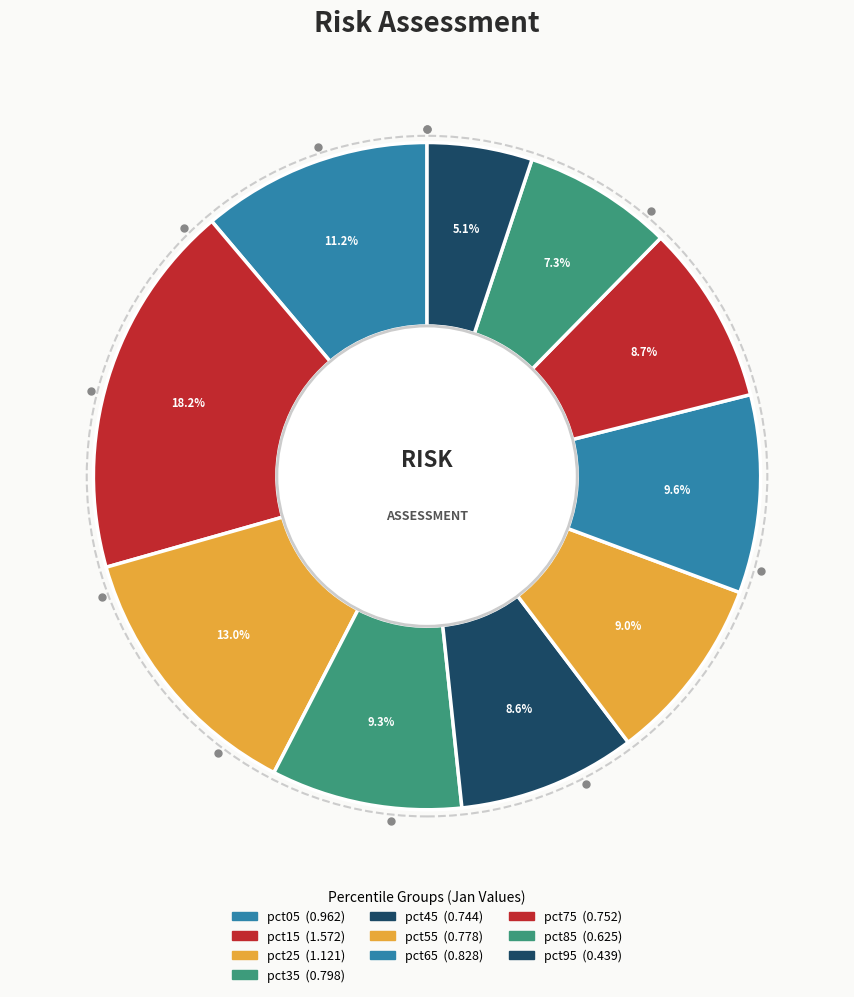

To the nearest percent, what percentage of the pie is pct55?

9%